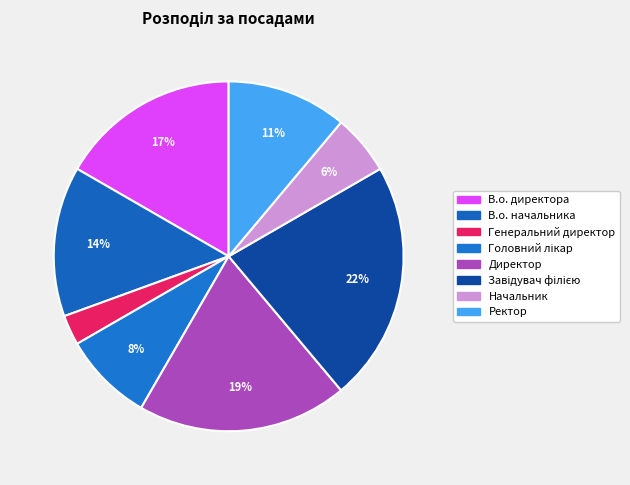

Rank the categories by value from lowest to highest.

Генеральний директор, Начальник, Головний лікар, Ректор, В.о. начальника, В.о. директора, Директор, Завідувач філією